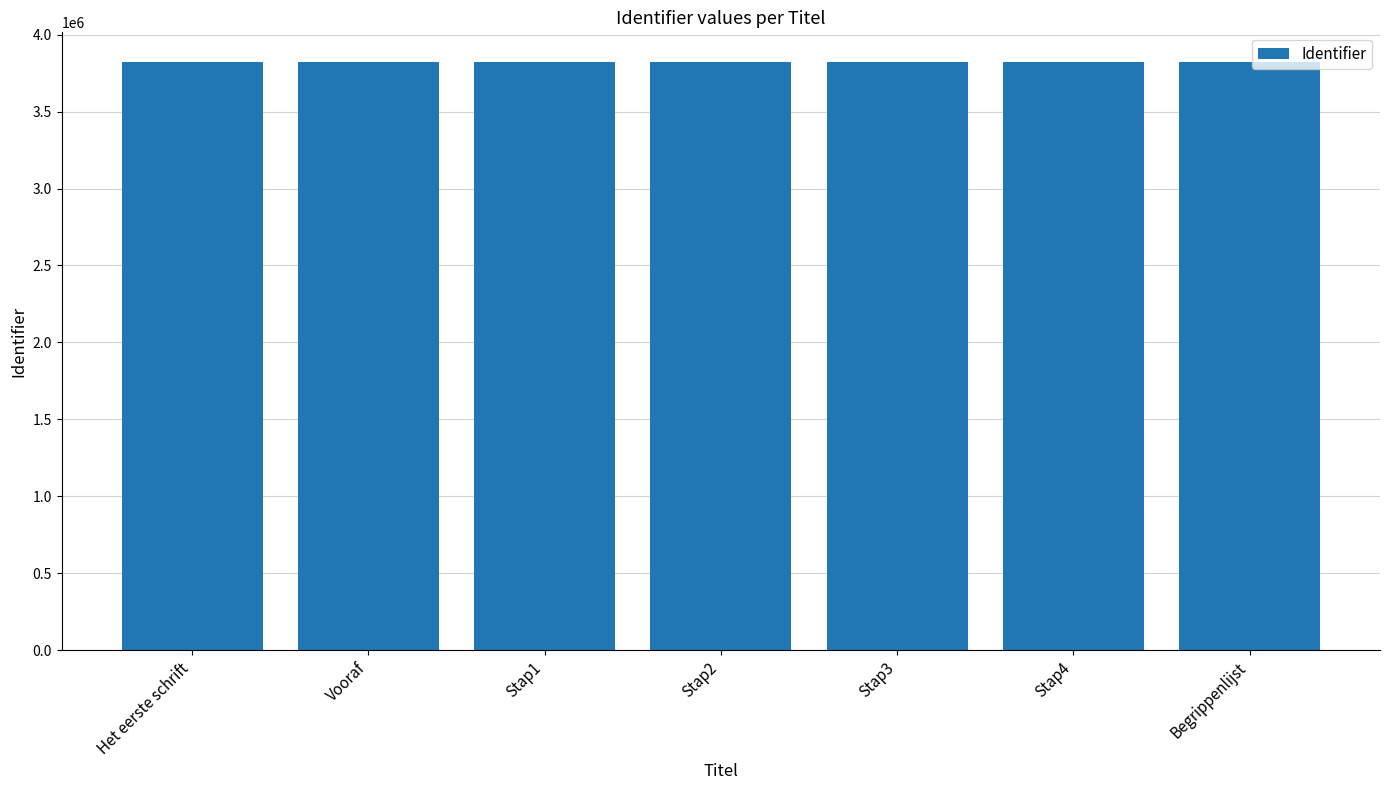

The value at Stap1 is 2243203. True or false?

False